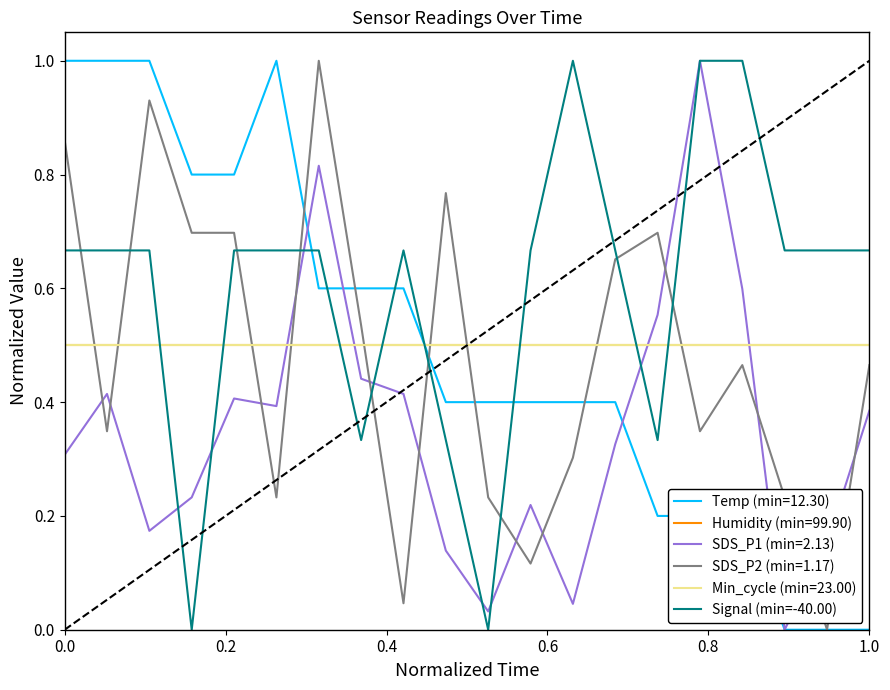

Is this an area chart (filled region under the line)?

No